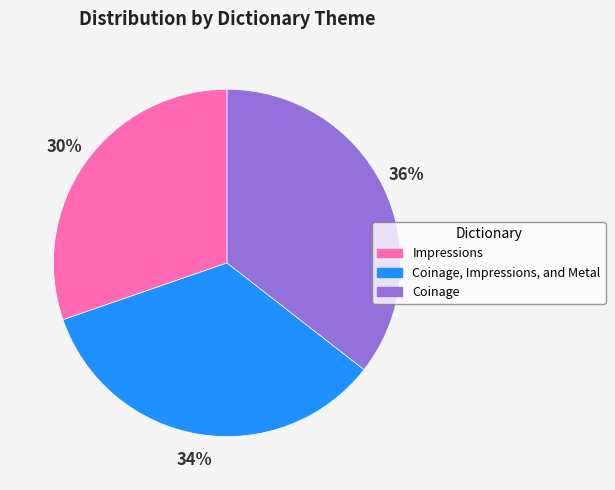

To the nearest percent, what is the average slice percentage?

33%